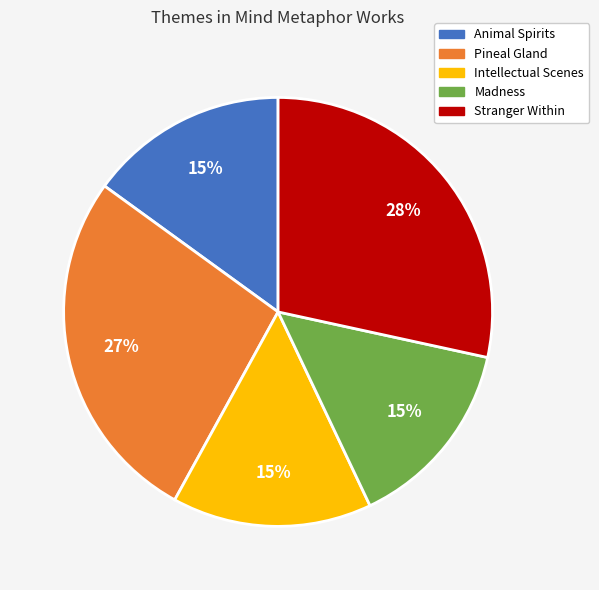

To the nearest percent, what portion does Animal Spirits represent?

15%